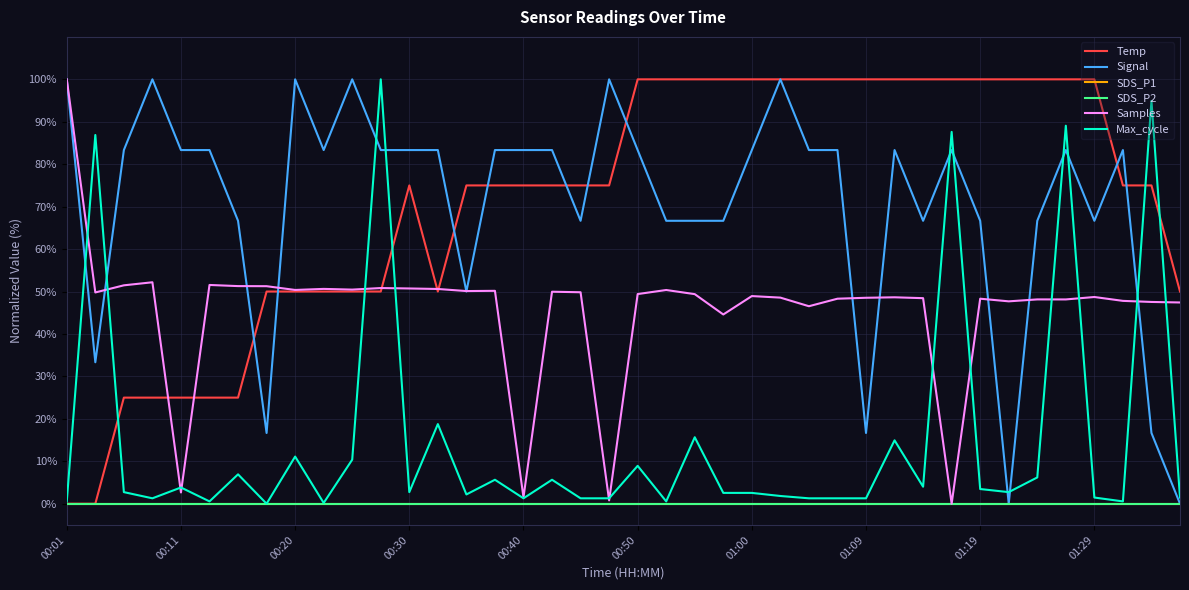

Does the chart display data point markers on the line(s)?

No